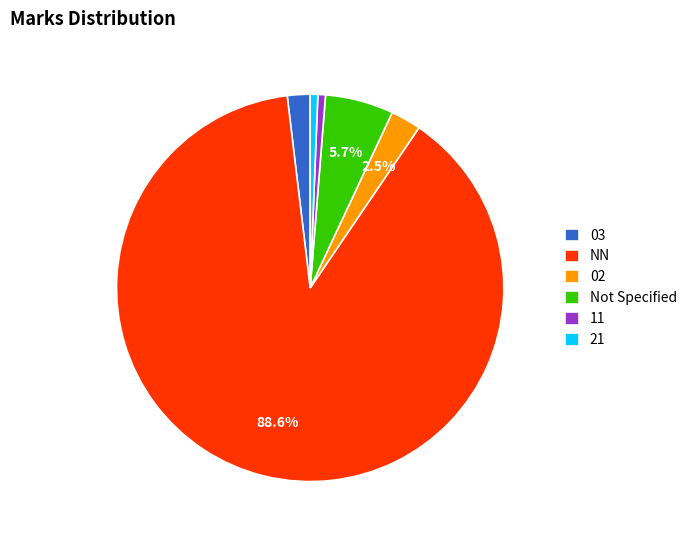

Which category accounts for the majority?

NN